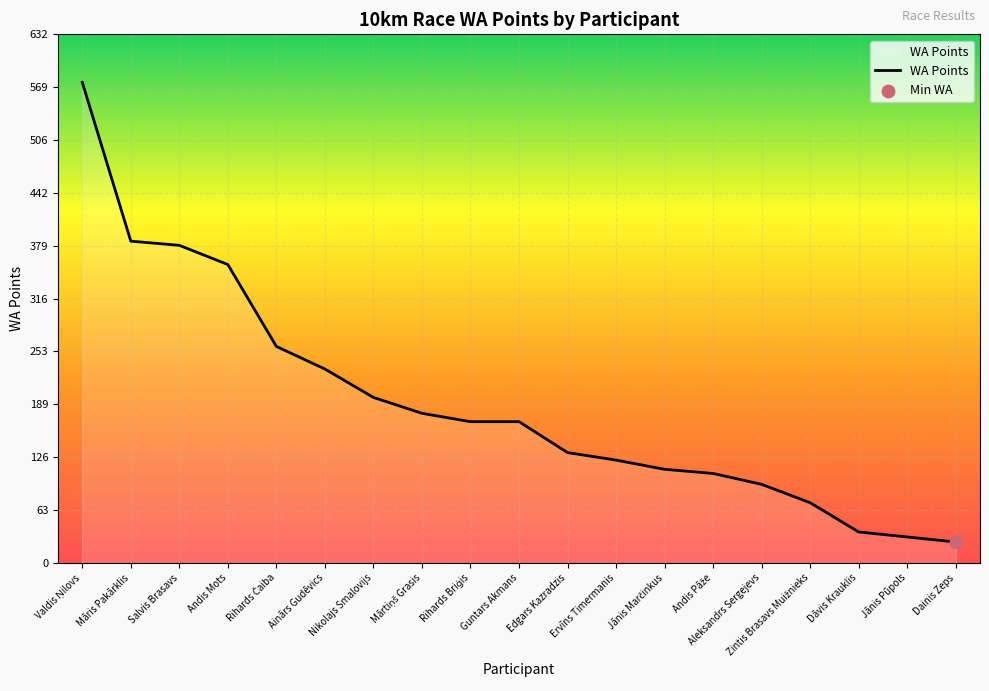

Approximately how many times larger is the value at Dainis Zeps compared to Māris Pakārklis?

0.1